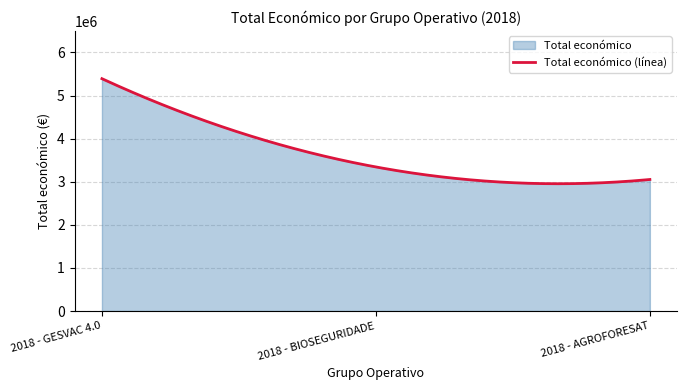

Is it true that the value at 2018 - AGROFORESAT is 1723982?

False